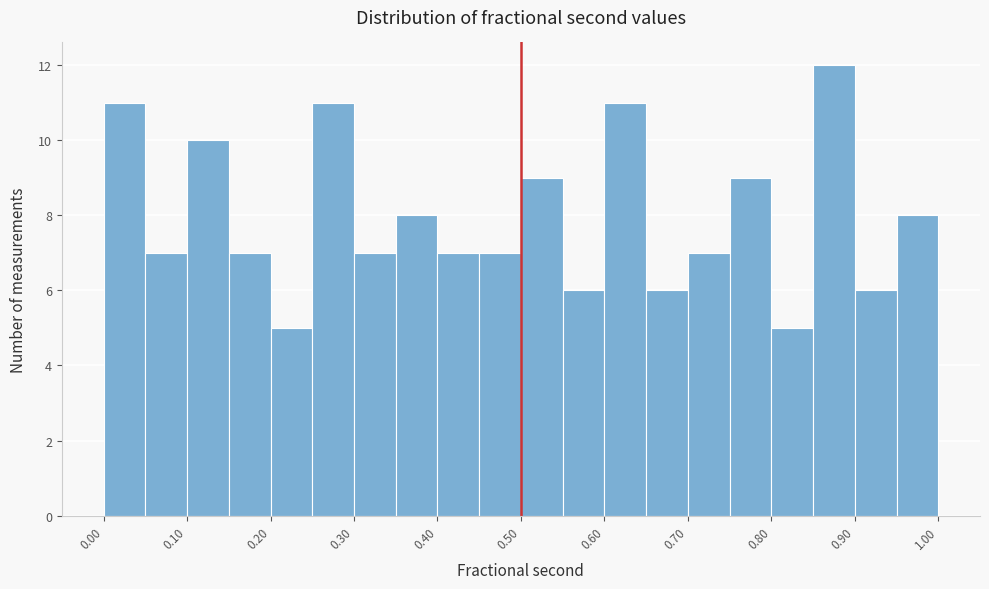

Which range on the x-axis has the tallest bar?

0.85 to 0.90